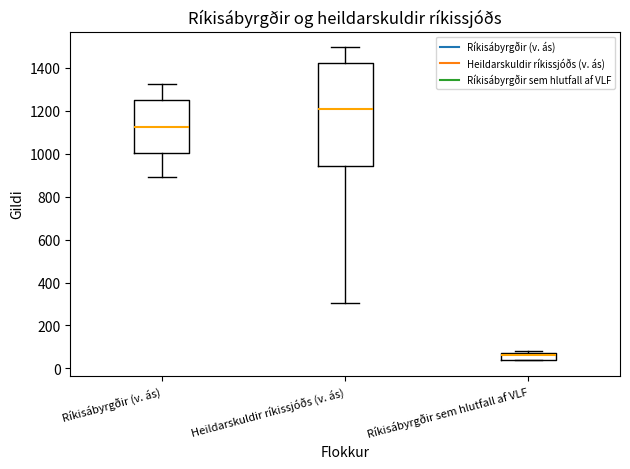

Which box is the tallest, from its lower edge to its upper edge?

Heildarskuldir ríkissjóðs (v. ás)